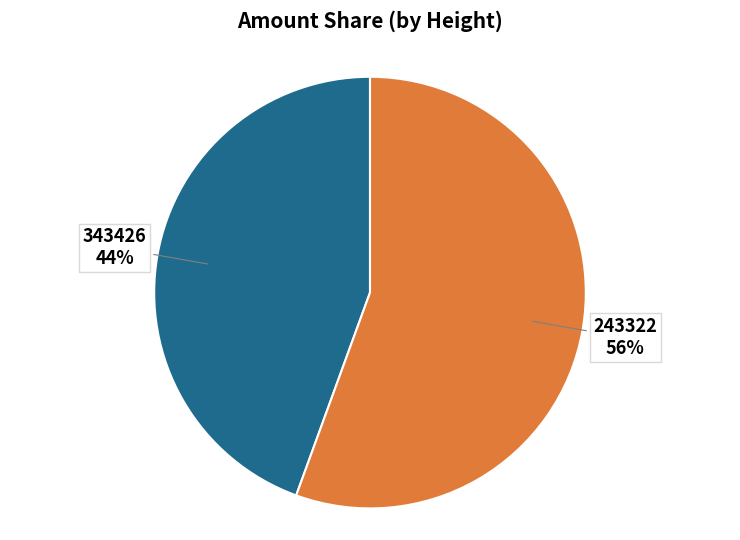

To the nearest percent, what is the combined percentage of 243322 and 343426?

100%